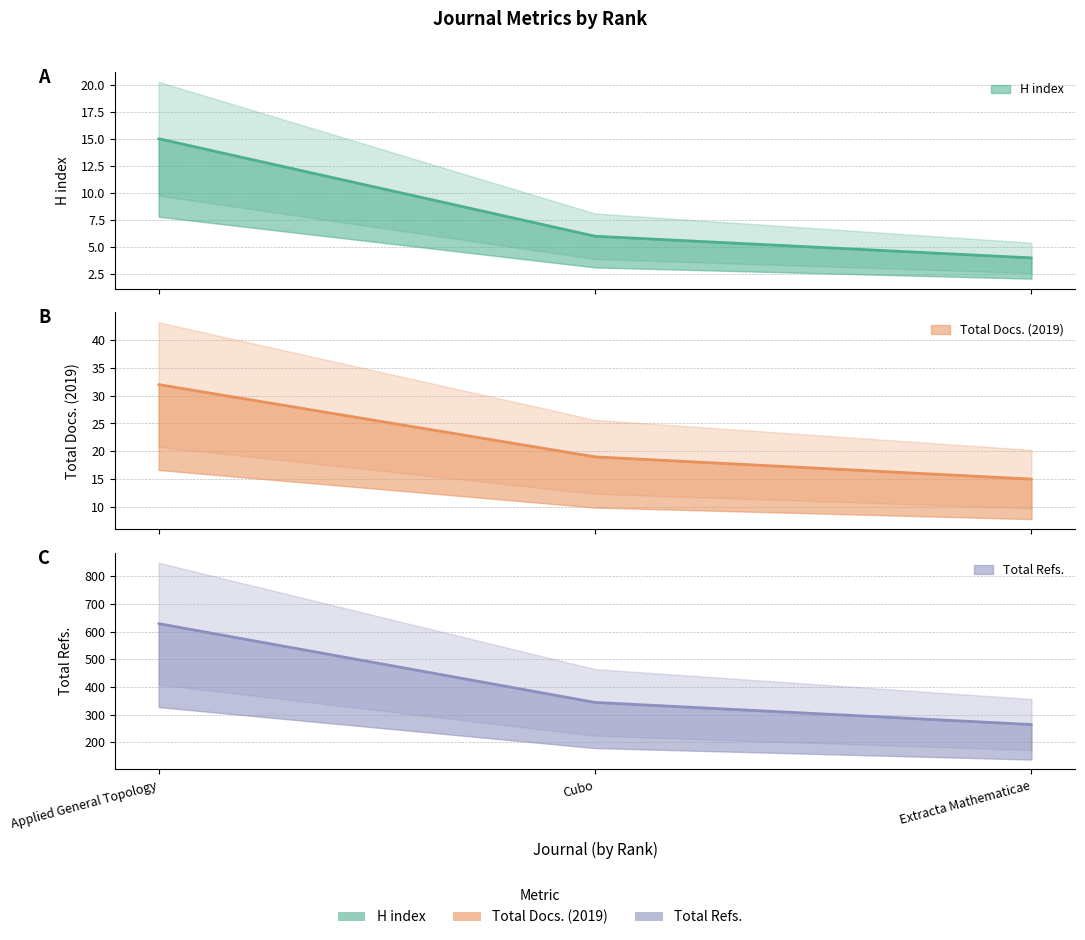

The value of H index at Cubo is 3. True or false?

False